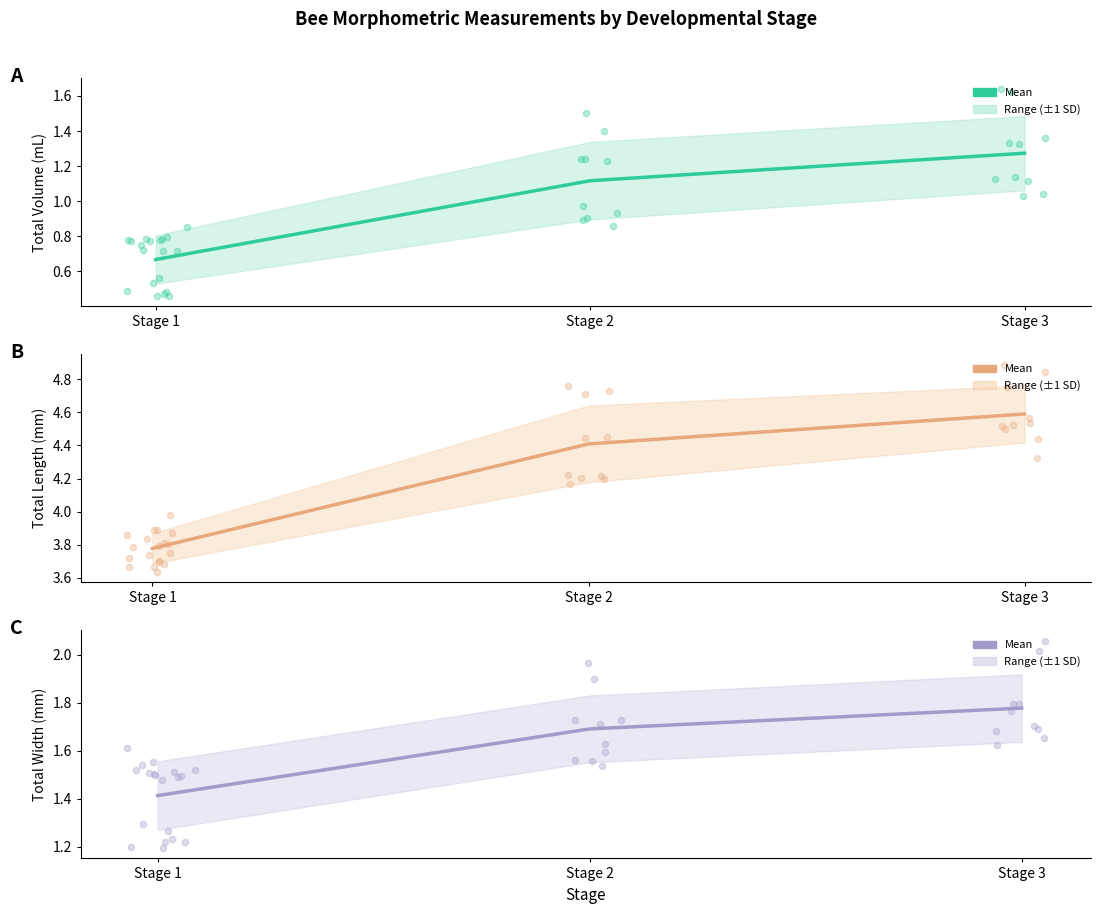

At how many categories does at least one series exceed 4?

2